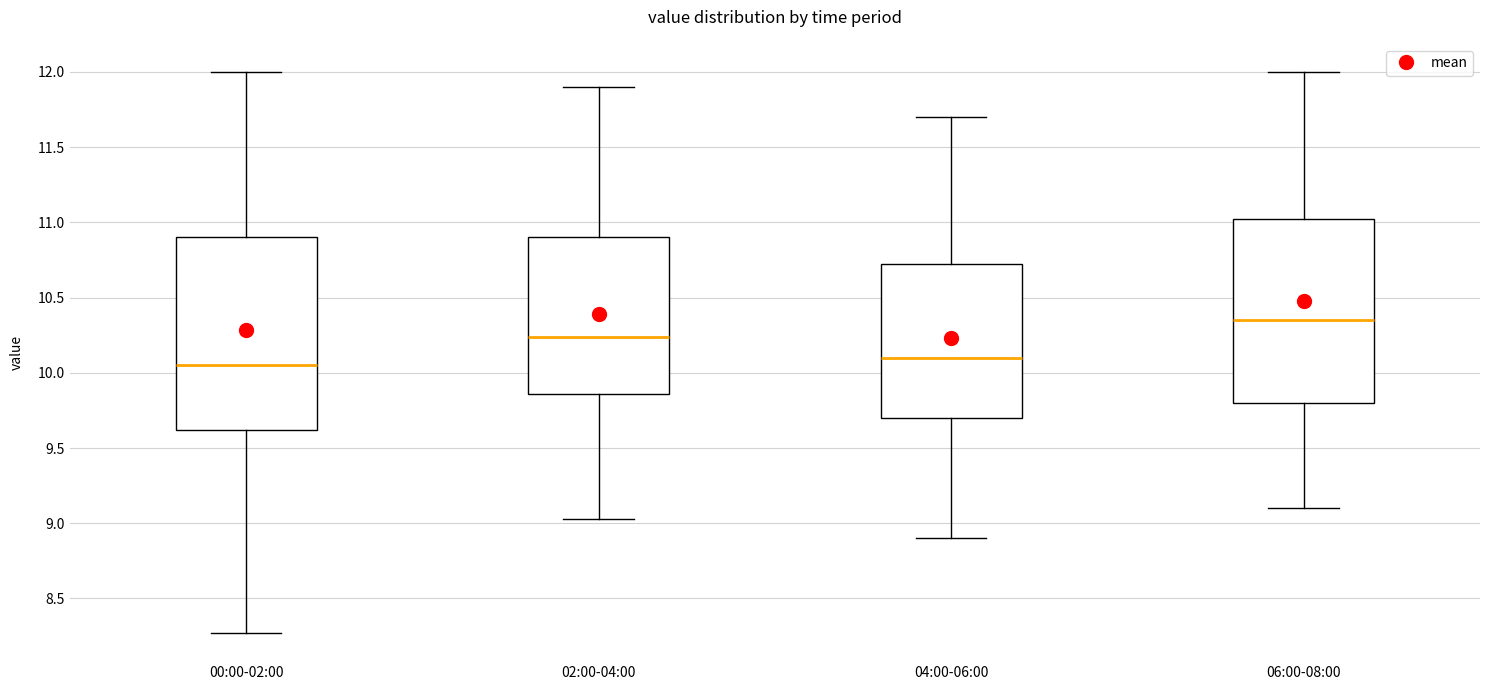

Reading left to right, transcribe this box plot: for each box, give where its median line is, the range the box spans, and where its two whiskers end, as read against the y-axis. The values are not printed on the chart, so give them approximately, as read against the axis.

00:00-02:00: median 10.05, box 9.60 to 10.90, whiskers 8.25 to 12.00
02:00-04:00: median 10.25, box 9.85 to 10.90, whiskers 9.05 to 11.90
04:00-06:00: median 10.10, box 9.70 to 10.75, whiskers 8.90 to 11.70
06:00-08:00: median 10.35, box 9.80 to 11.05, whiskers 9.10 to 12.00